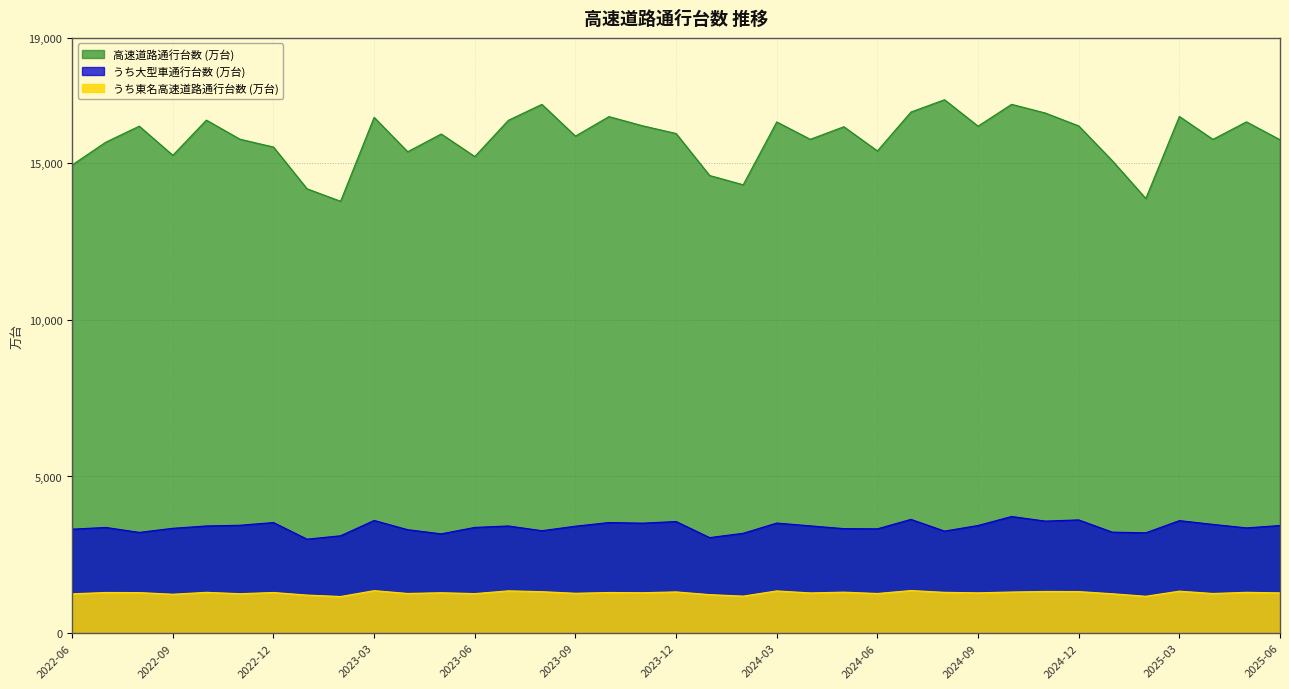

Reading left to right, list all the values displayed in this chart.

高速道路通行台数 (万台): 2022-06=14944.8	2022-07=15669.9	2022-08=16182.6	2022-09=15252.4	2022-10=16375.8	2022-11=15766.6	2022-12=15516.4	2023-01=14183.6	2023-02=13784.9	2023-03=16463.9	2023-04=15366.1	2023-05=15933.2	2023-06=15212.5	2023-07=16369.2	2023-08=16878.4	2023-09=15865.3	2023-10=16488.1	2023-11=16194.7	2023-12=15948.3	2024-01=14607.8	2024-02=14311.4	2024-03=16317.9	2024-04=15763.0	2024-05=16164.5	2024-06=15392.5	2024-07=16633.6	2024-08=17026.9	2024-09=16183.2	2024-10=16879.3	2024-11=16603.3	2024-12=16190.6	2025-01=15081.1	2025-02=13873.9	2025-03=16492.7	2025-04=15761.2	2025-05=16320.1	2025-06=15748.7
うち大型車通行台数 (万台): 2022-06=3318.7	2022-07=3373.8	2022-08=3215.9	2022-09=3346.2	2022-10=3421.1	2022-11=3443.3	2022-12=3530.6	2023-01=2999.3	2023-02=3107.6	2023-03=3596.9	2023-04=3302.1	2023-05=3169.8	2023-06=3374.2	2023-07=3420.8	2023-08=3269.4	2023-09=3413.5	2023-10=3530.4	2023-11=3510.6	2023-12=3562.3	2024-01=3049.7	2024-02=3187.5	2024-03=3513.7	2024-04=3424.4	2024-05=3335.7	2024-06=3329.4	2024-07=3631.3	2024-08=3256.7	2024-09=3436.2	2024-10=3723.7	2024-11=3576.3	2024-12=3614.1	2025-01=3223.9	2025-02=3202.3	2025-03=3591.5	2025-04=3471.7	2025-05=3359.9	2025-06=3435.3
うち東名高速道路通行台数 (万台): 2022-06=1253.6	2022-07=1295.3	2022-08=1292.8	2022-09=1240.5	2022-10=1300.6	2022-11=1256.7	2022-12=1295.8	2023-01=1213.1	2023-02=1167.1	2023-03=1354.5	2023-04=1264.5	2023-05=1288.5	2023-06=1260.0	2023-07=1348.2	2023-08=1322.4	2023-09=1271.0	2023-10=1295.3	2023-11=1288.0	2023-12=1314.5	2024-01=1227.6	2024-02=1179.8	2024-03=1346.2	2024-04=1282.1	2024-05=1306.7	2024-06=1264.0	2024-07=1358.0	2024-08=1301.0	2024-09=1284.7	2024-10=1310.9	2024-11=1329.0	2024-12=1325.1	2025-01=1255.8	2025-02=1175.2	2025-03=1338.4	2025-04=1263.7	2025-05=1301.2	2025-06=1284.1